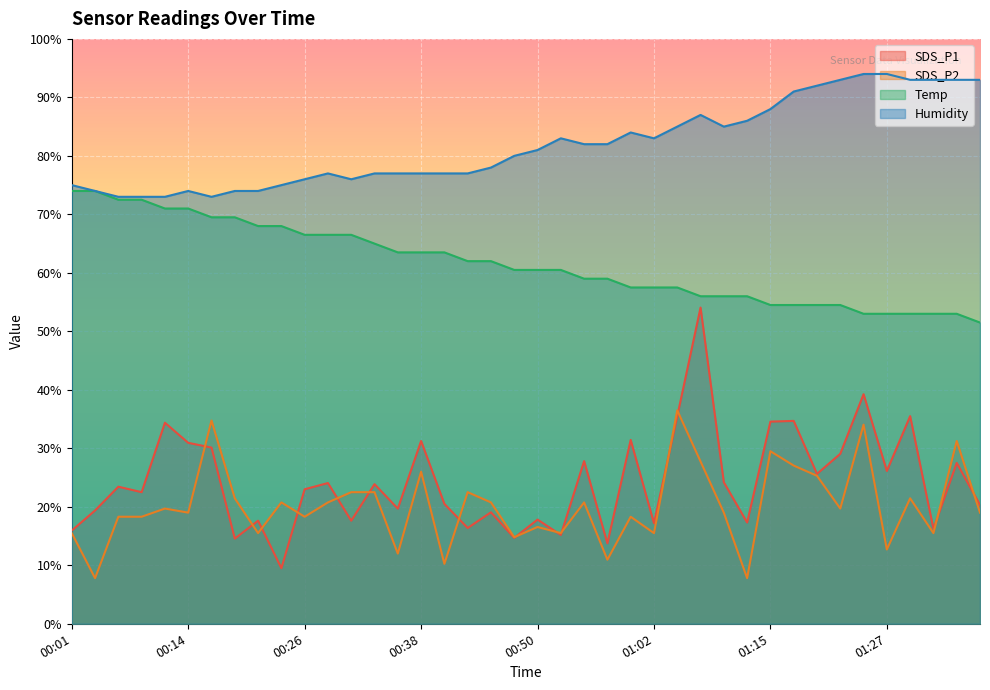

What is the smallest value displayed?

7.8